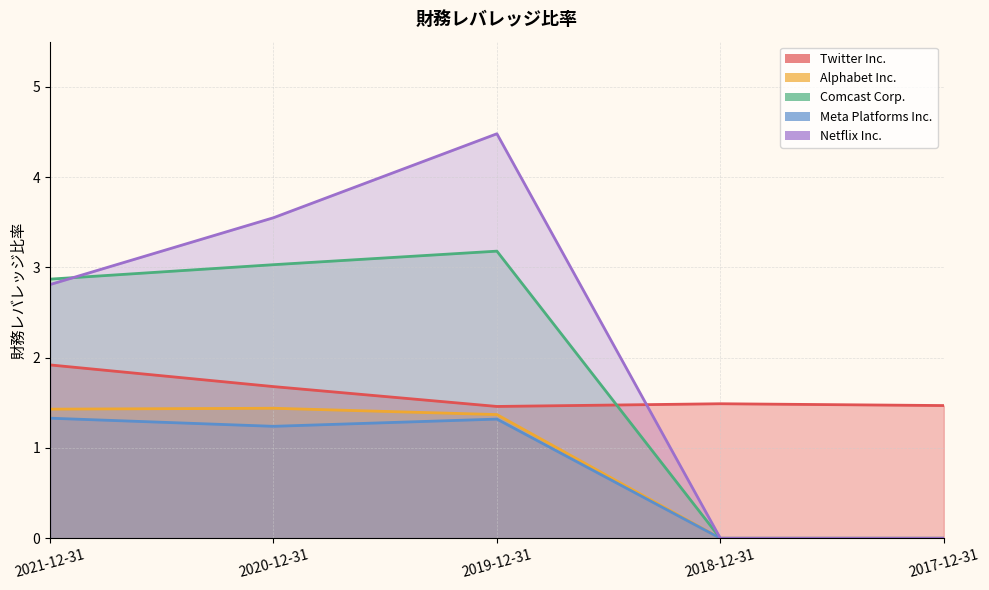

At how many categories does at least one series exceed 0?

5